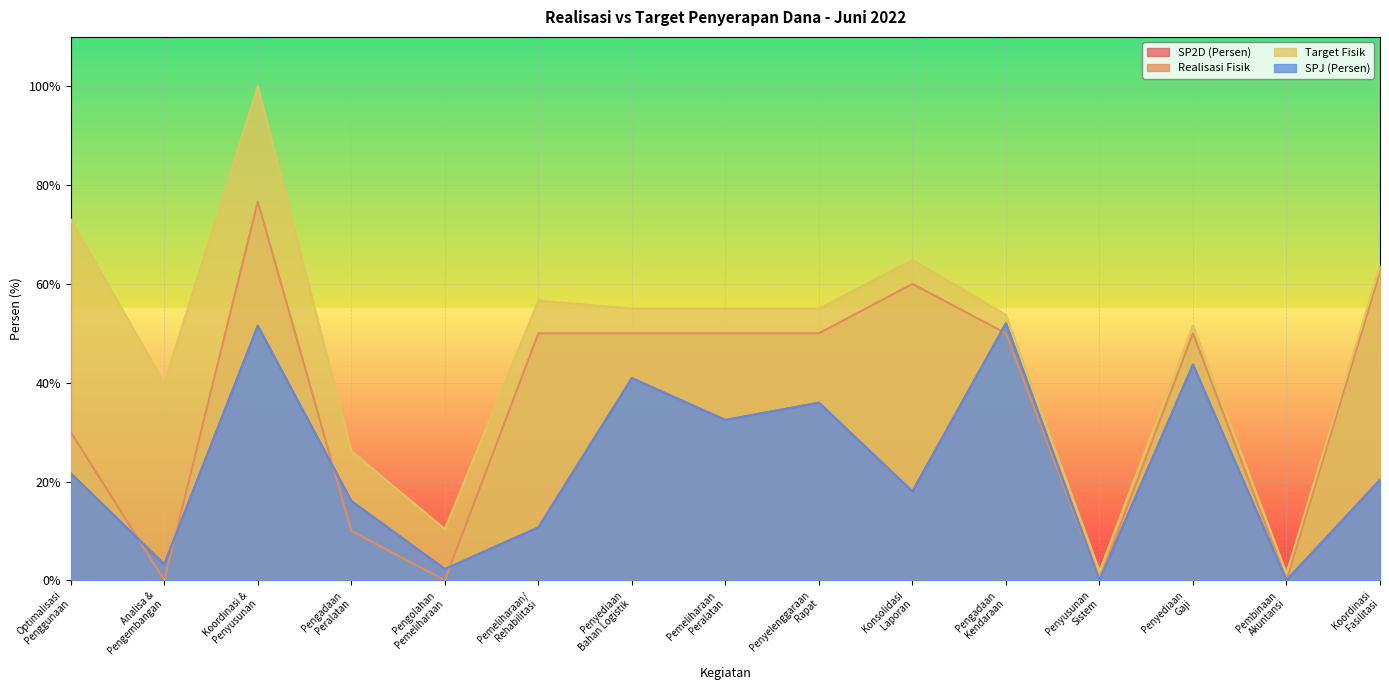

True or false: Realisasi Fisik and SP2D (Persen) intersect in this chart.

True